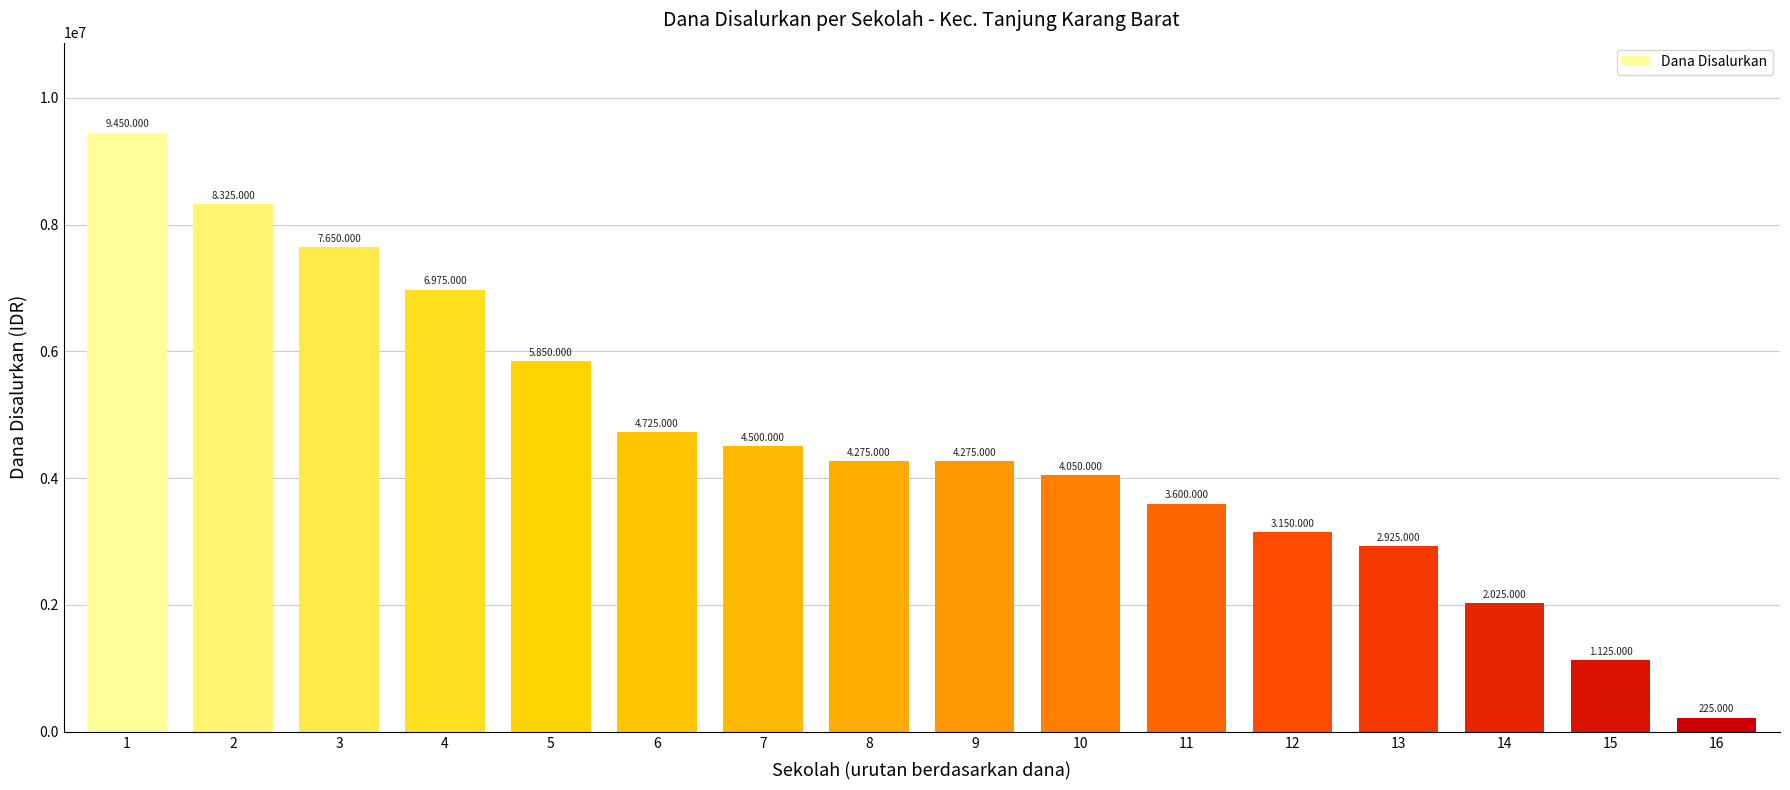

The chart shows a value of 3258102 at 3. True or false?

False